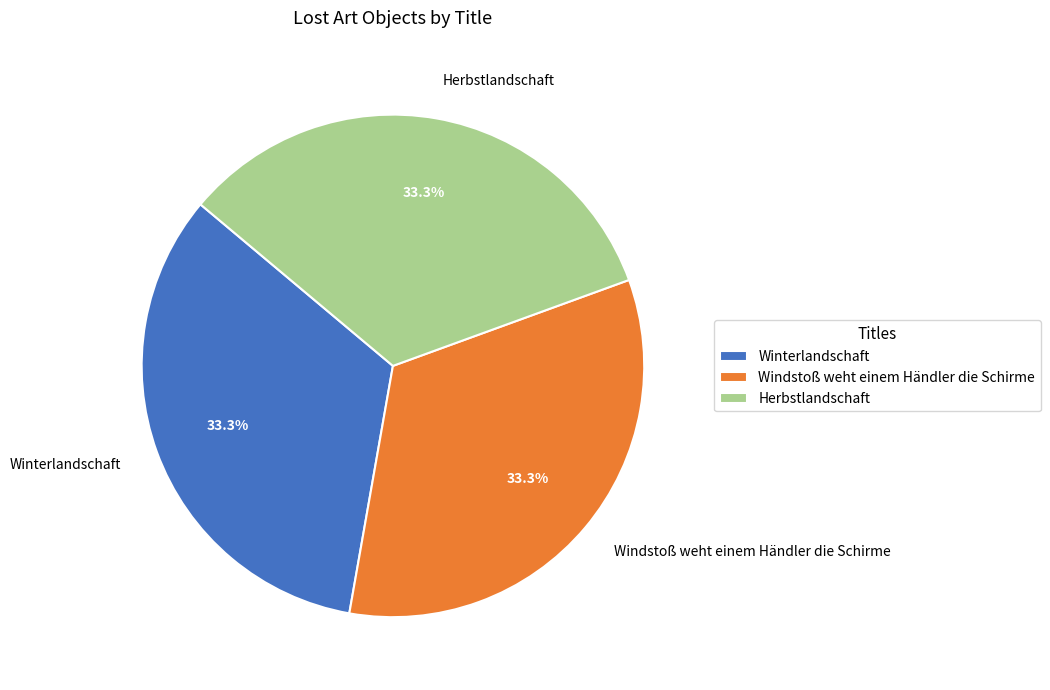

Is there any slice that represents more than half of the pie?

No